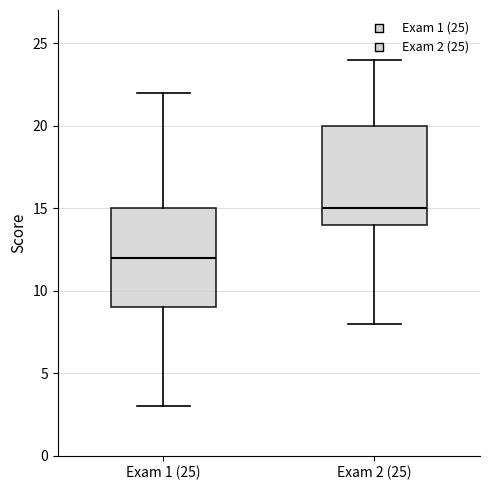

Reading left to right, read every box against the y-axis: the position of its median line, the range the box covers, and the ends of its whiskers. The values are not printed on the chart, so give them approximately, as read against the axis.

Exam 1 (25): median 12, box 9 to 15, whiskers 3 to 22
Exam 2 (25): median 15, box 14 to 20, whiskers 8 to 24